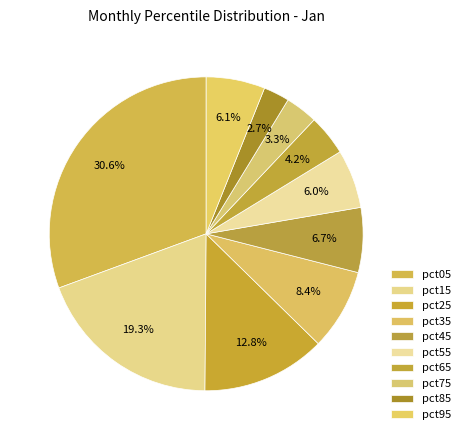

Count the number of slices in the pie.

10